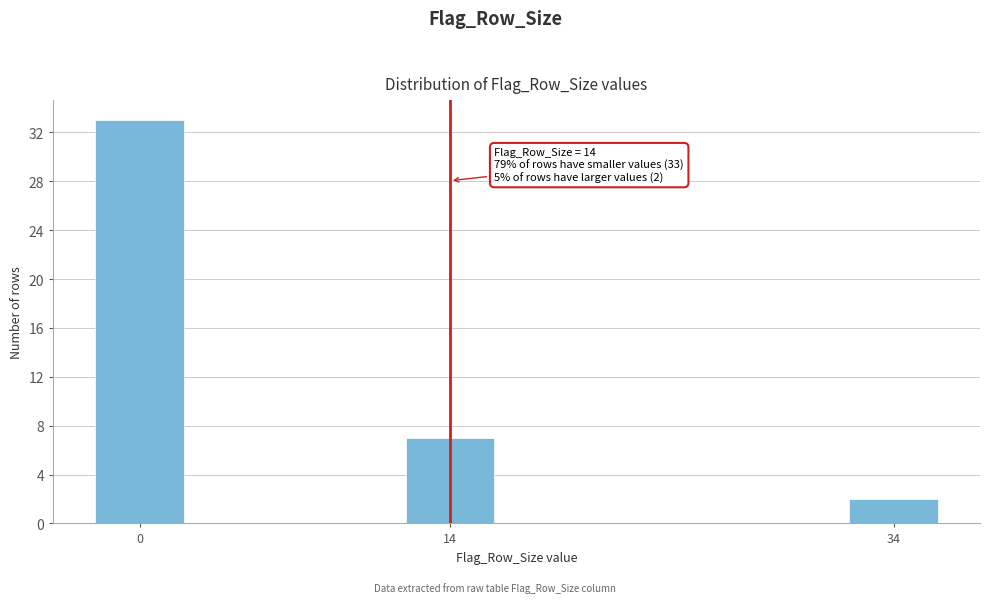

Reading left to right, list all the values displayed in this chart.

0=33	14=7	34=2